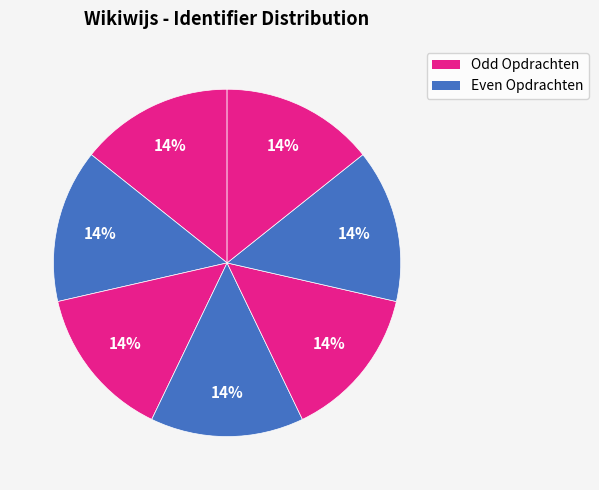

How many slices are in this pie chart?

7